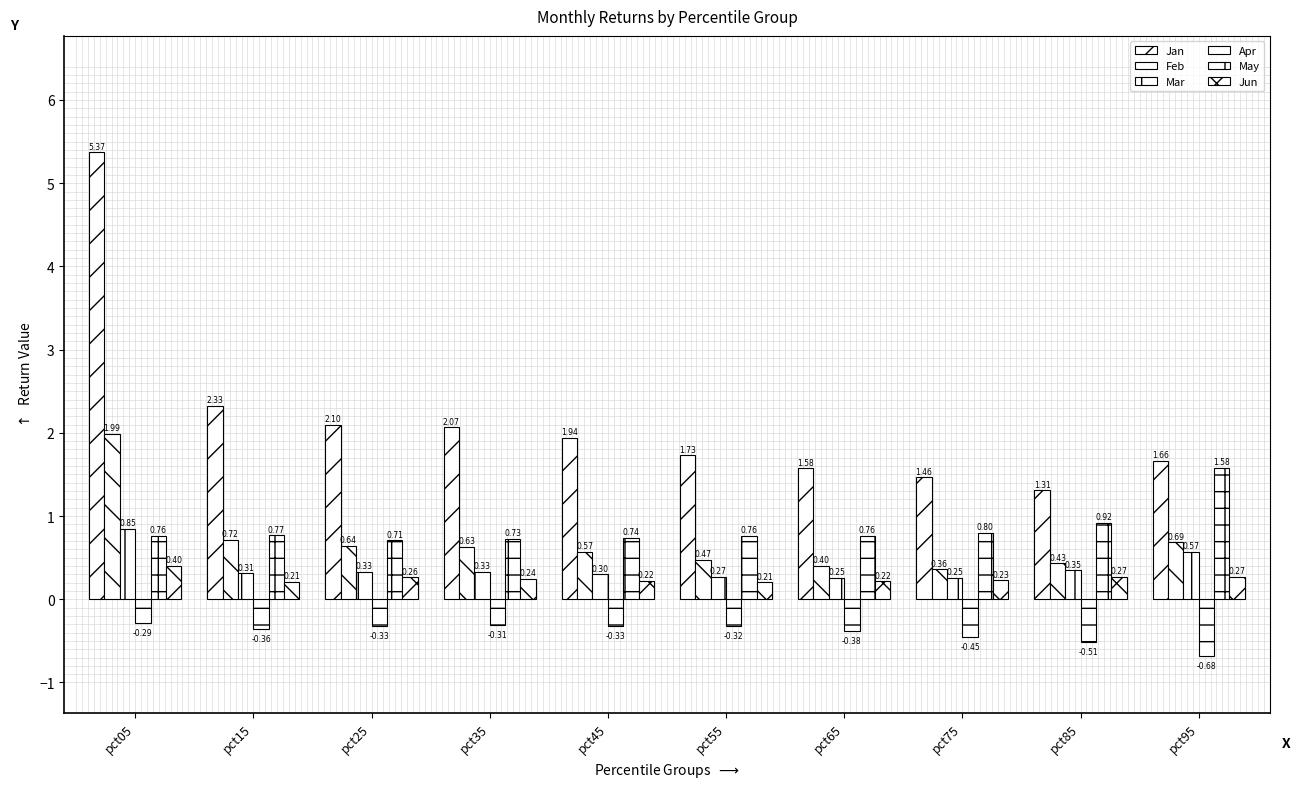

Count the number of categories in the chart.

10